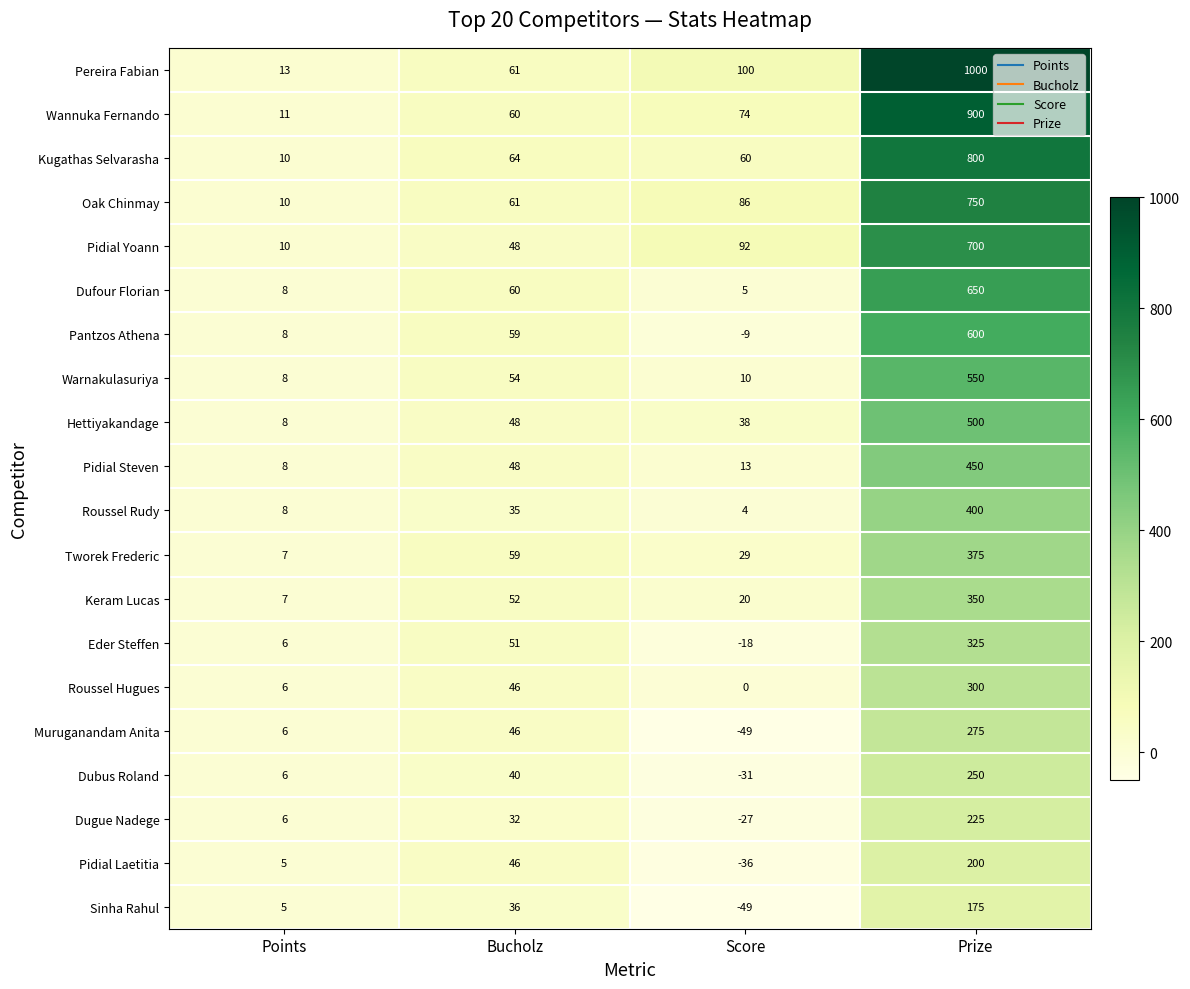

What is the average value of the Eder Steffen series?

91